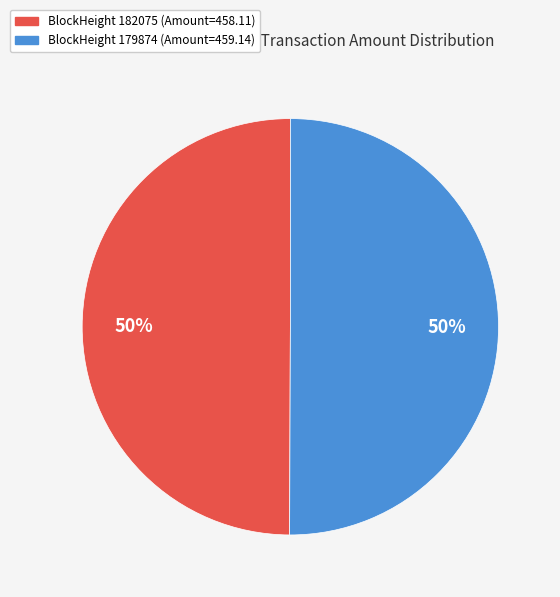

To the nearest percent, what is the average slice percentage?

50%